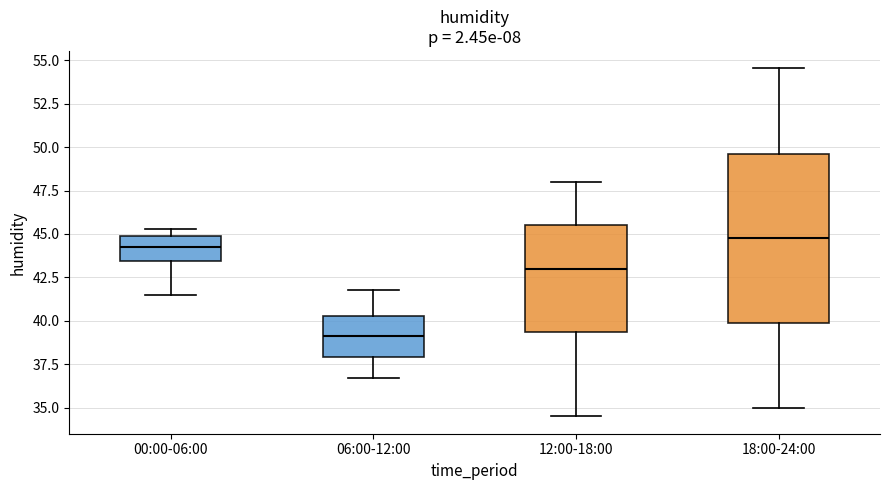

Where is the lower edge of the box for 12:00-18:00 on the y-axis? The values are not printed on the chart, so give them approximately, as read against the axis.

39.5